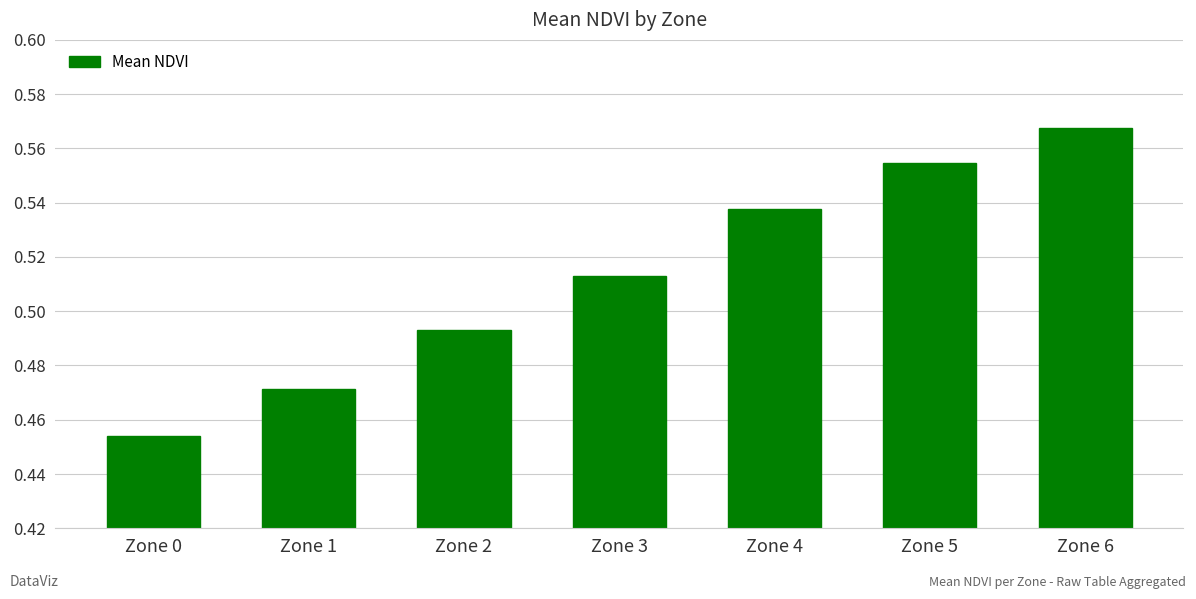

How many data points does each series have?

7